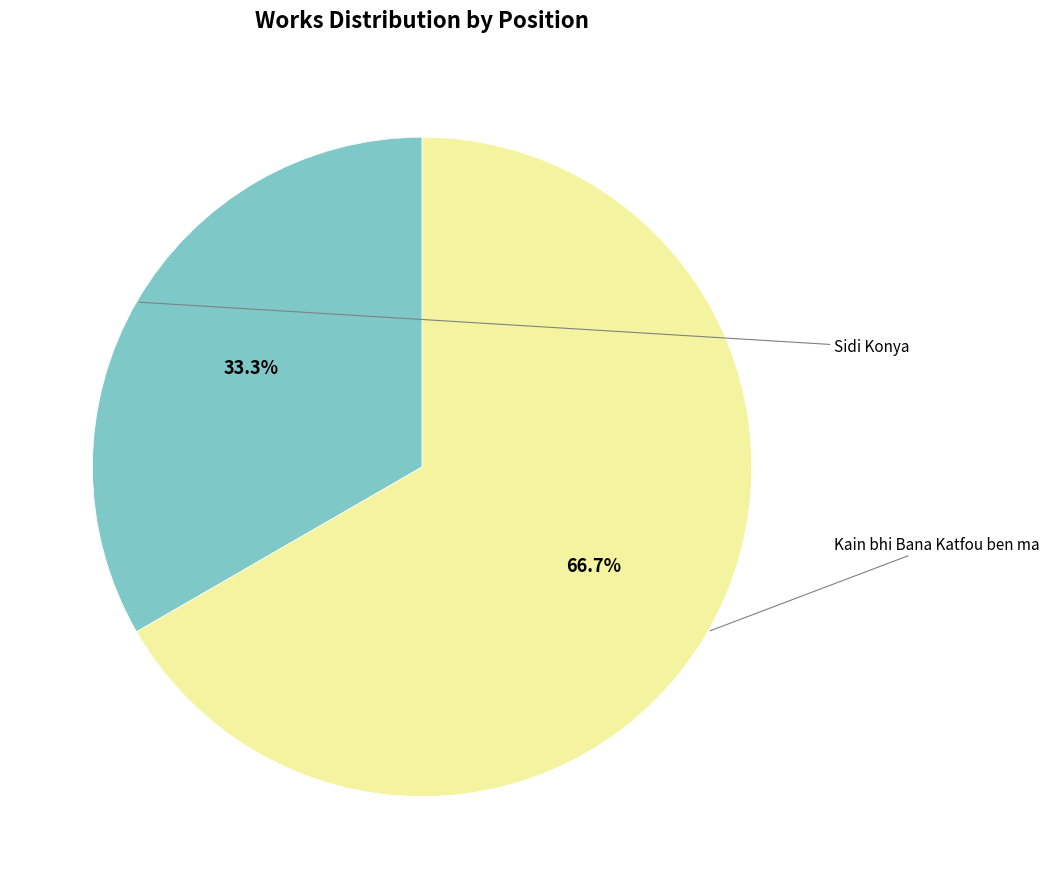

Rank the categories by value from highest to lowest.

Kain bhi Bana Katfou ben ma, Sidi Konya